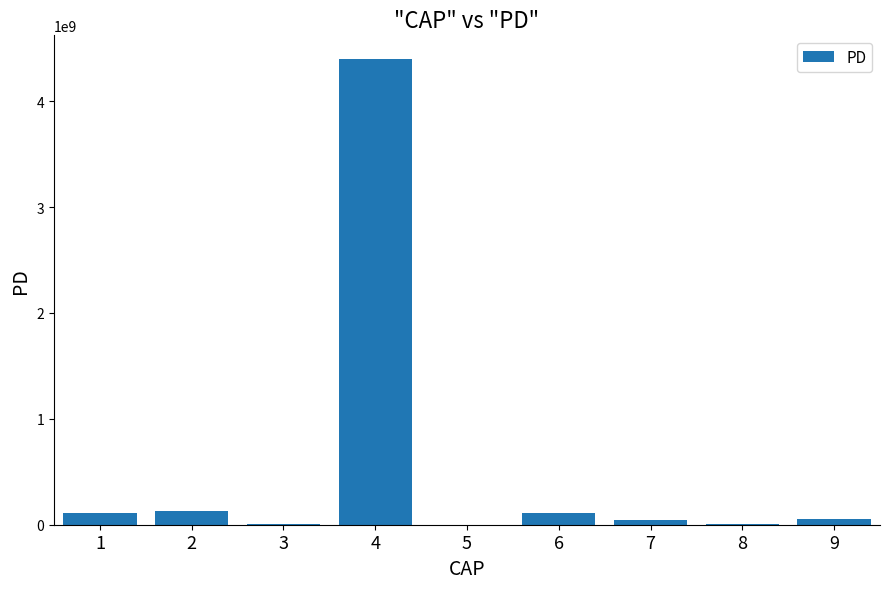

What is the change in value from 7 to 8?

-38184485.1